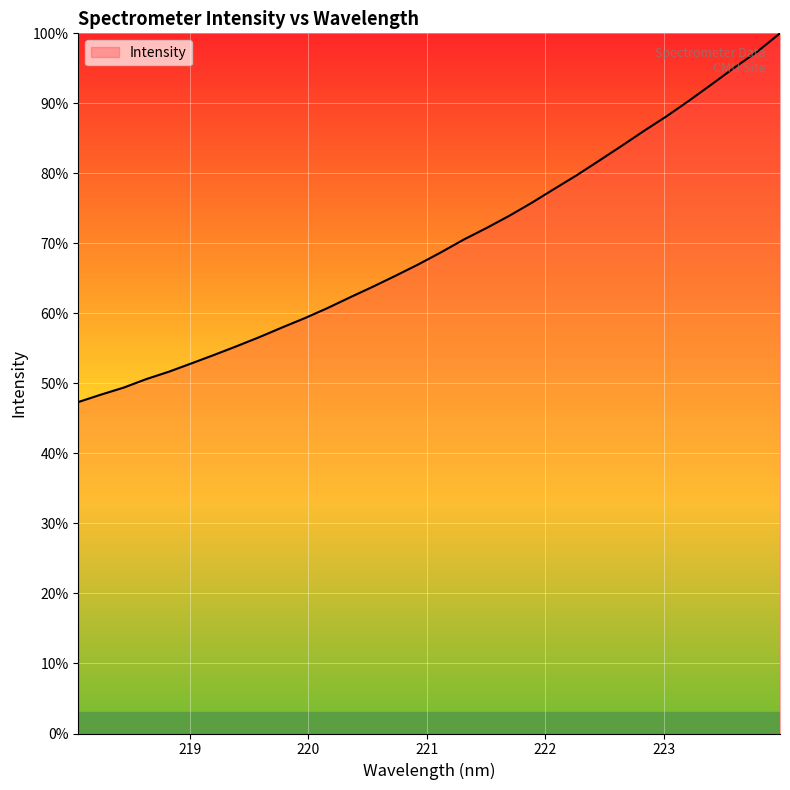

What is the smallest value displayed?

47.3